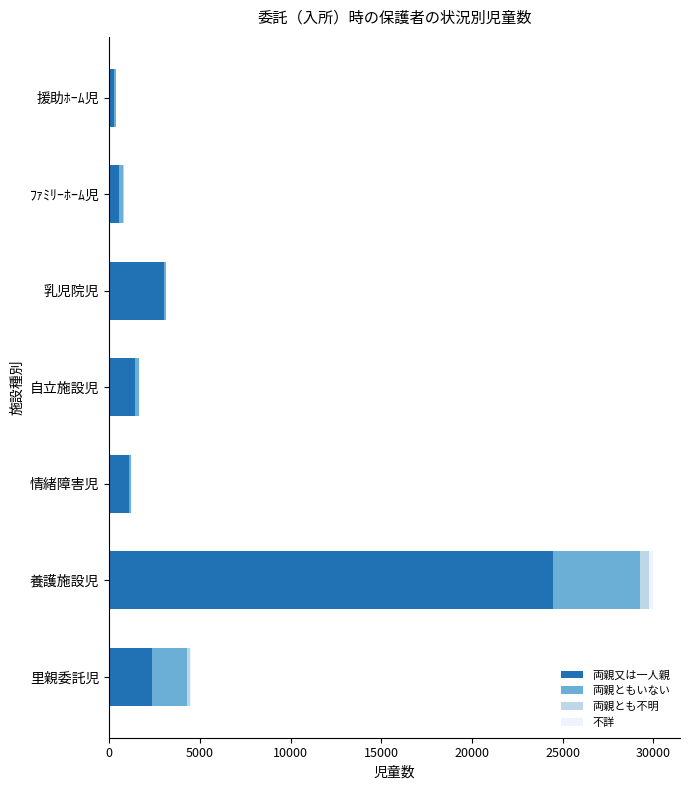

At which category is the sum across all series the highest?

養護施設児